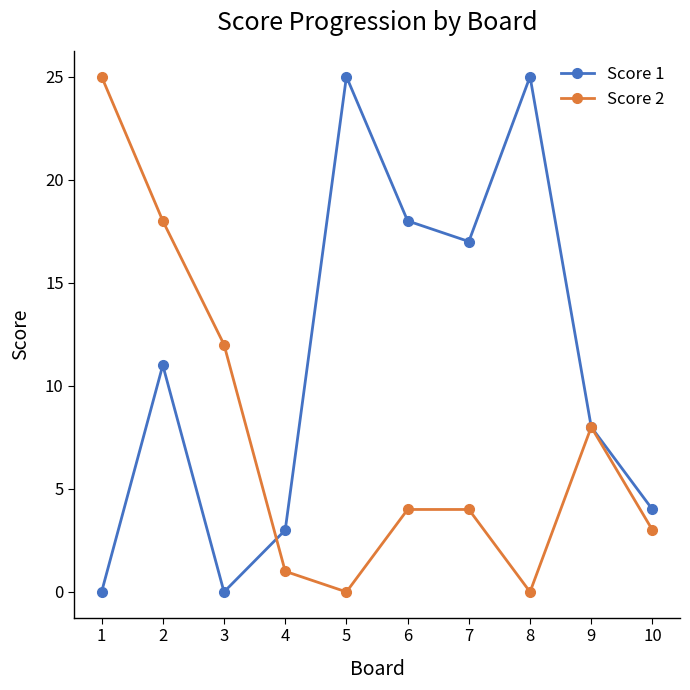

What is the highest value of the Score 2 series?

25